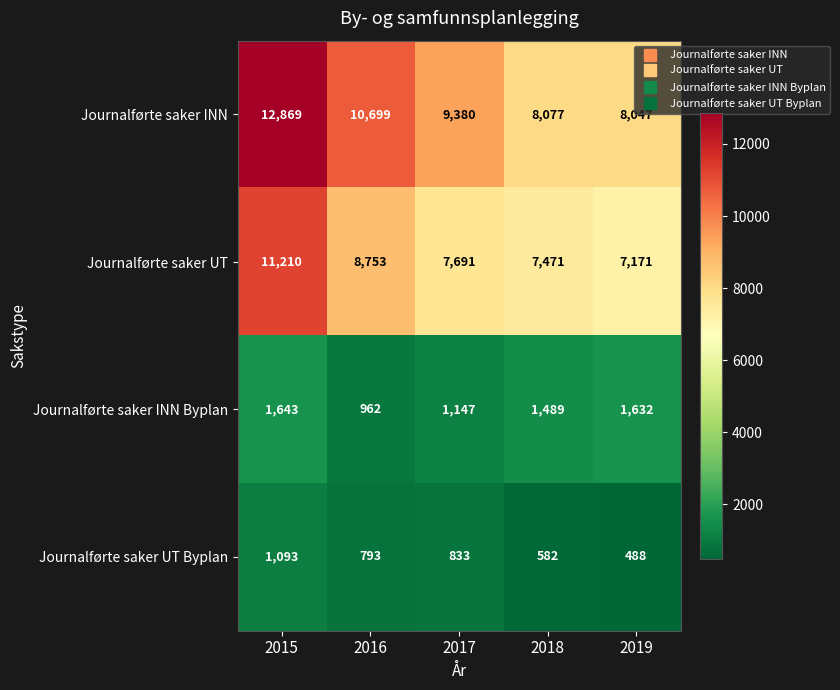

What is the sum of all Journalførte saker INN values?

49072